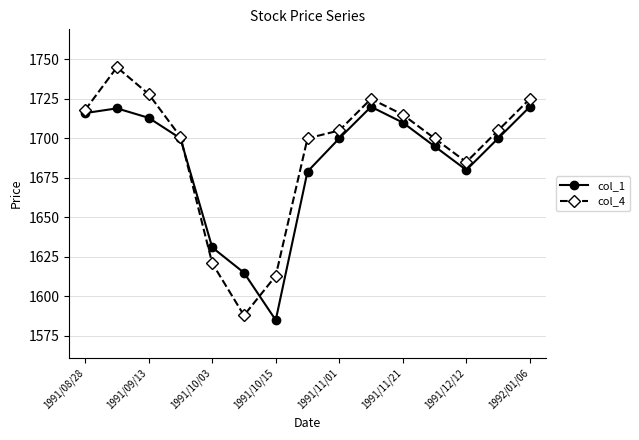

Rank the series by their average value, from lowest to highest.

col_1, col_4